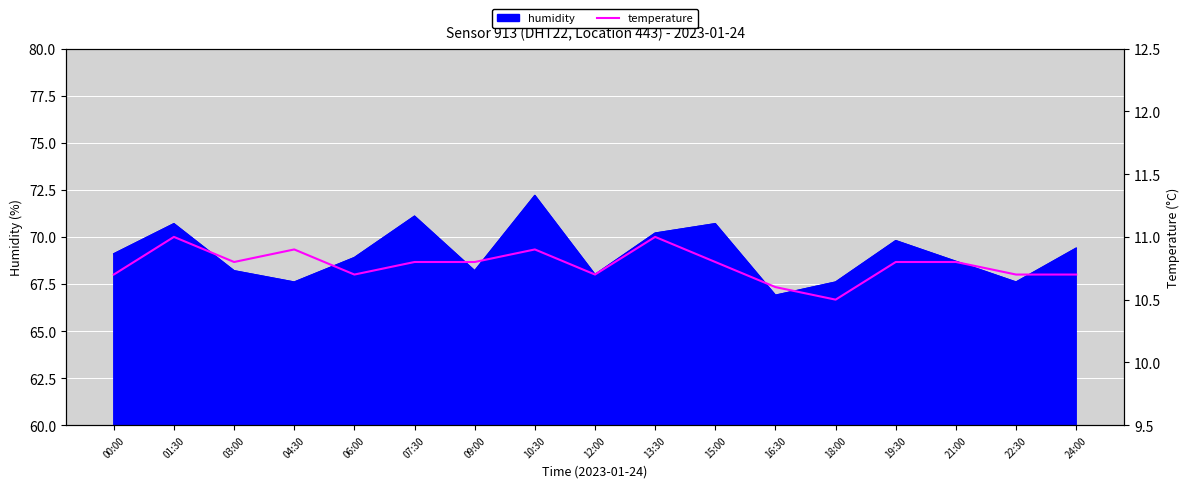

Reading left to right, extract all data points from this chart.

00:00=10.7	01:30=11.0	03:00=10.8	04:30=10.9	06:00=10.7	07:30=10.8	09:00=10.8	10:30=10.9	12:00=10.7	13:30=11.0	15:00=10.8	16:30=10.6	18:00=10.5	19:30=10.8	21:00=10.8	22:30=10.7	24:00=10.7